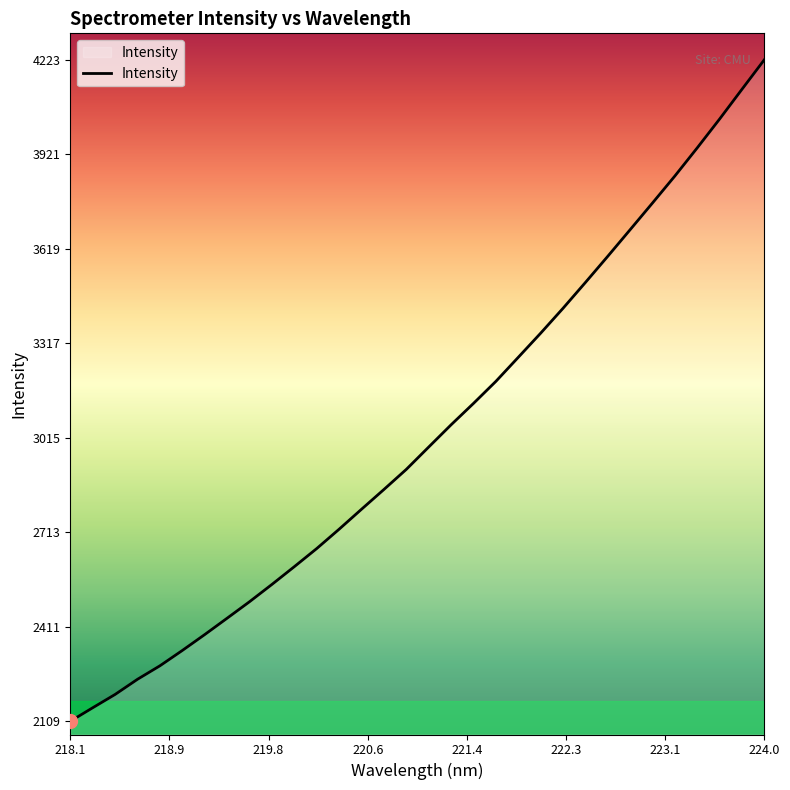

What is the maximum value shown in the chart?

4222.9